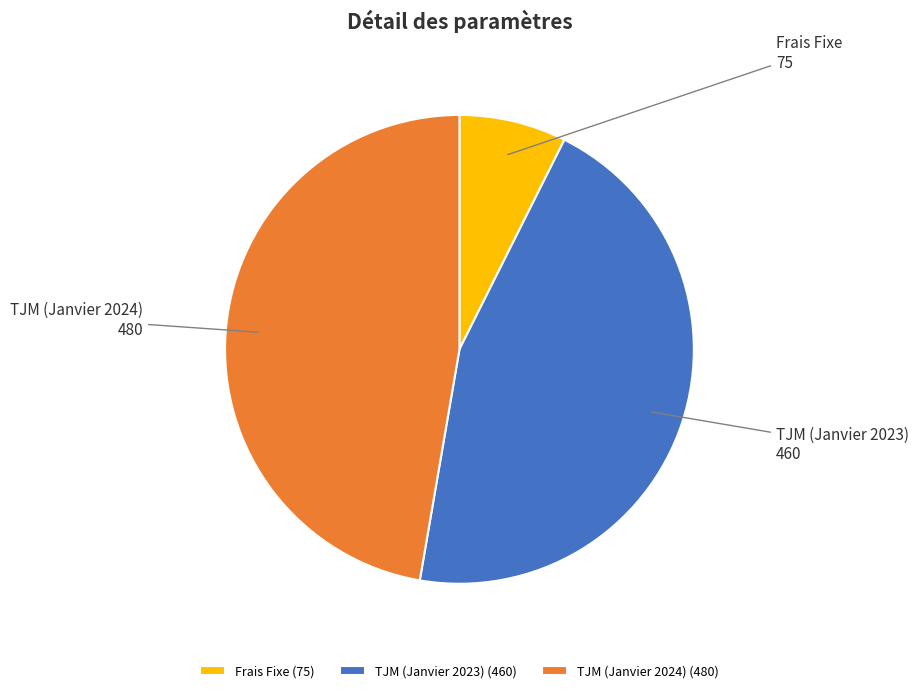

Do TJM (Janvier 2024) and TJM (Janvier 2023) together represent more than half of the pie?

Yes